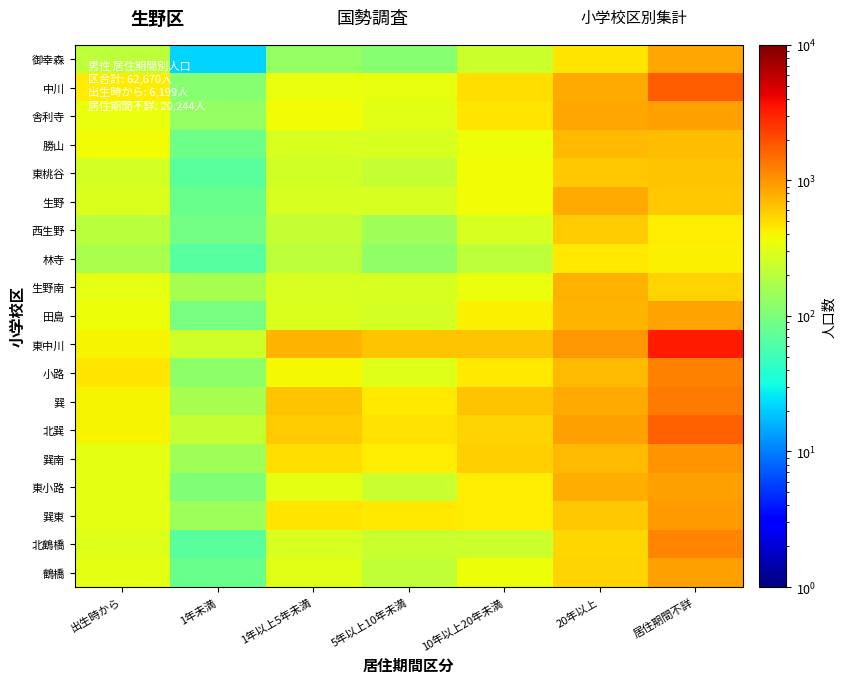

Rank the series by their maximum value, from highest to lowest.

東中川, 中川, 北巽, 巽, 小路, 北鶴橋, 巽南, 巽東, 鶴橋, 舎利寺, 東小路, 田島, 御幸森, 生野, 生野南, 勝山, 東桃谷, 西生野, 林寺